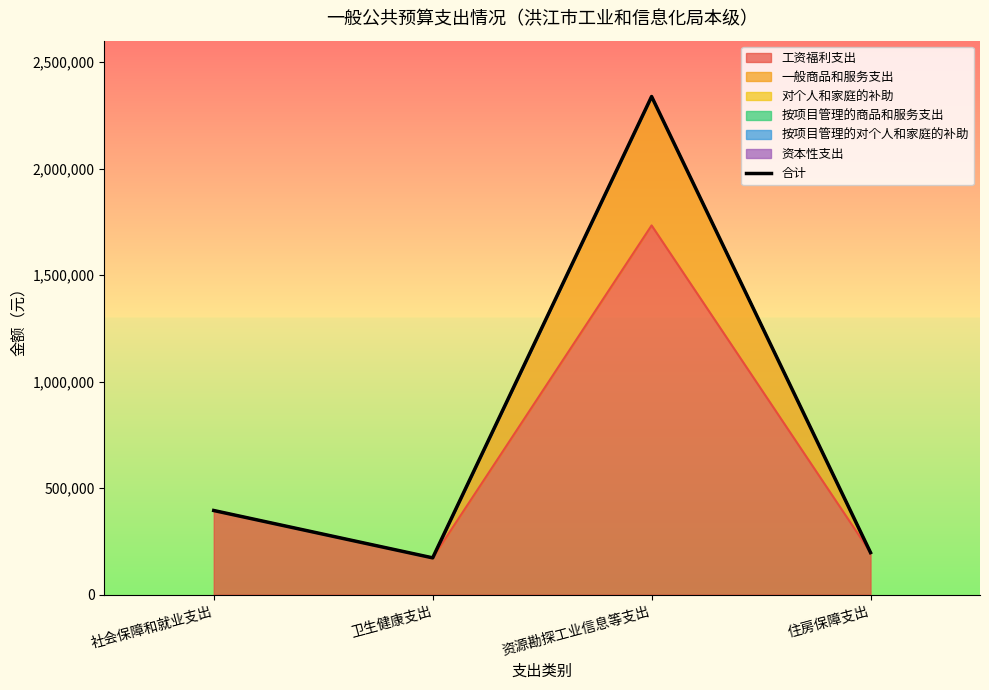

Does the chart display data point markers on the line(s)?

No